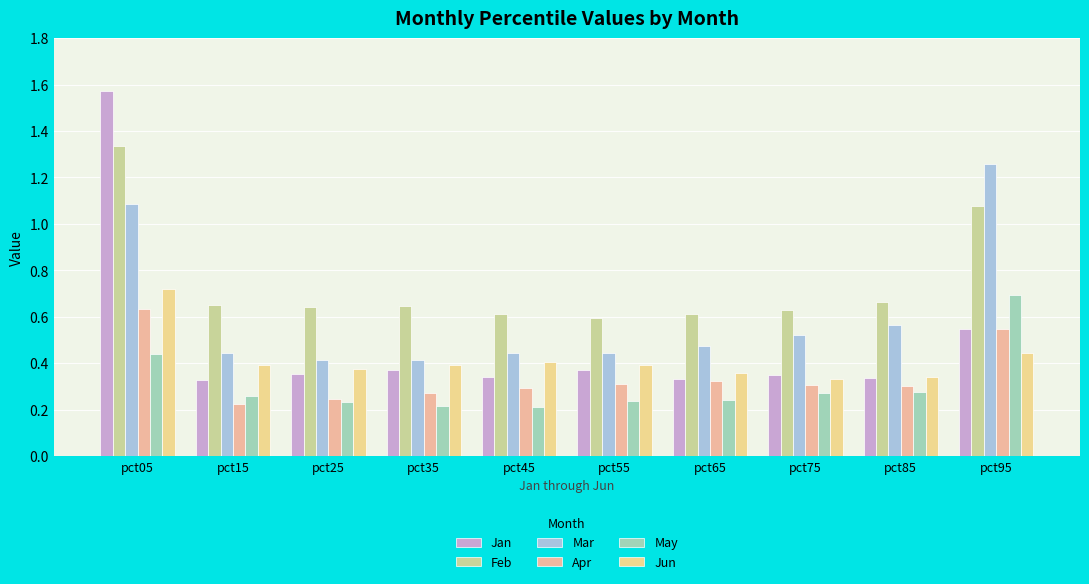

What is the sum of the Jan values at pct65 and pct85?

0.7